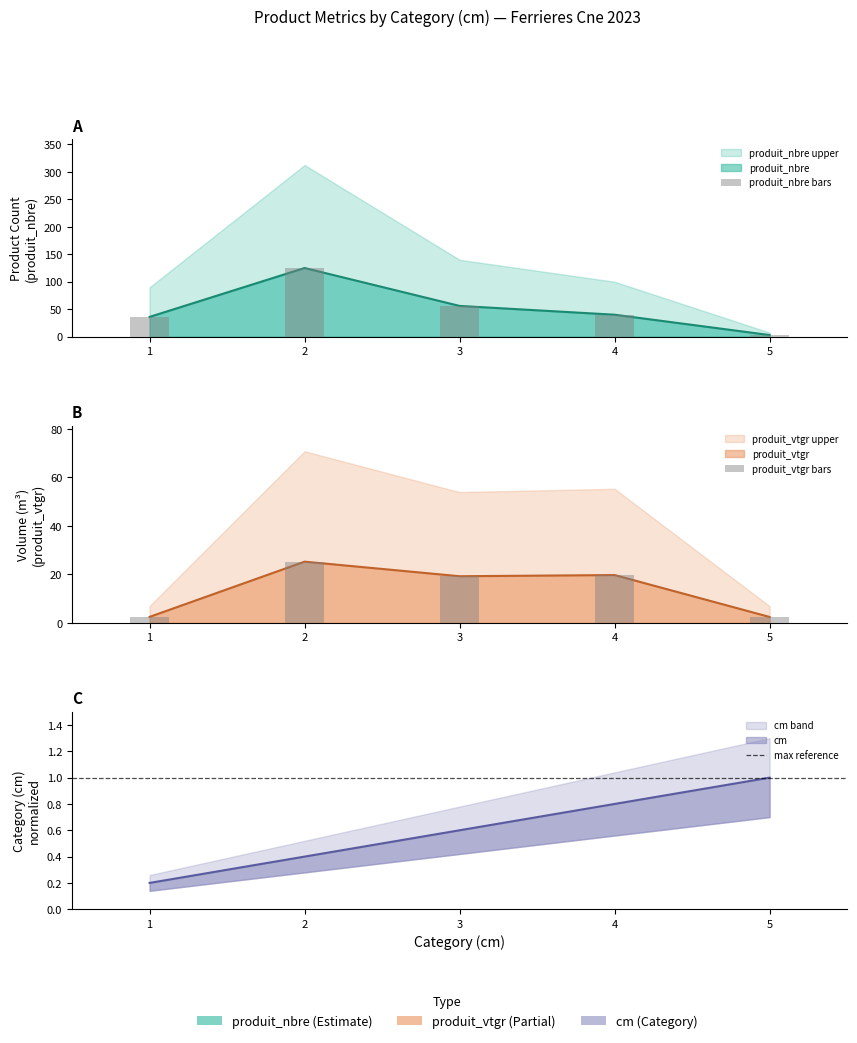

Reading left to right, what are all the values shown in this chart?

cm: 1=0.2	2=0.4	3=0.6	4=0.8	5=1.0
produit_nbre: 1=36.0	2=125.0	3=56.0	4=40.0	5=3.0
produit_vtgr: 1=2.5	2=25.3	3=19.3	4=19.7	5=2.5